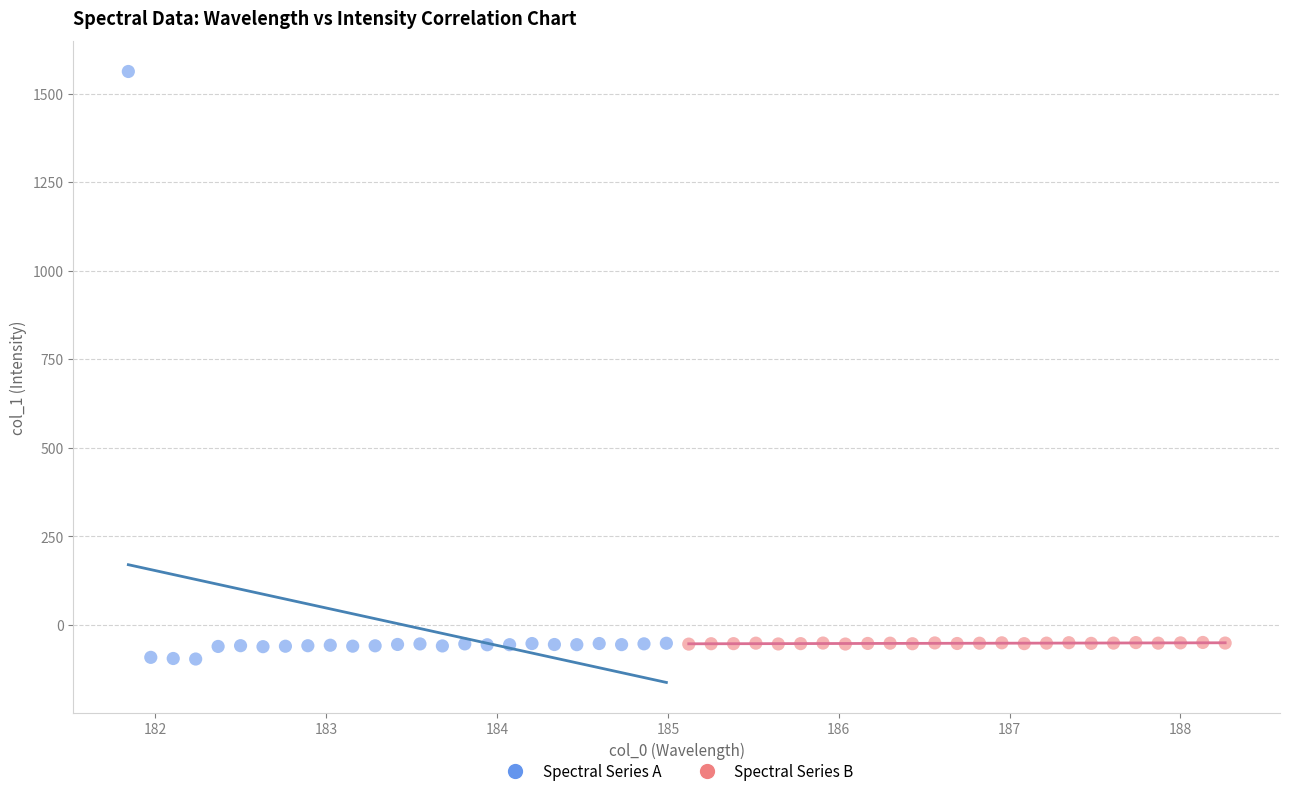

Which series reaches the maximum Y coordinate?

Spectral Series A